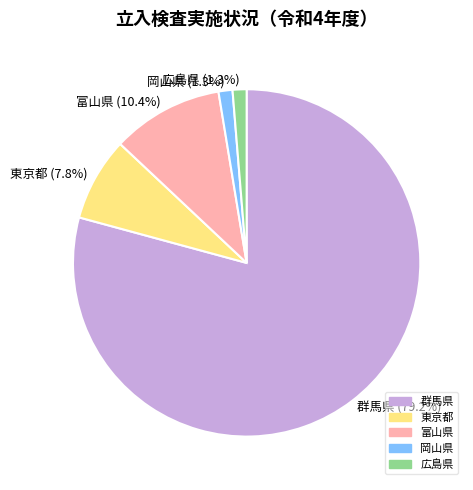

Combined, what portion of the pie is 広島県 and 富山県?

11.7%